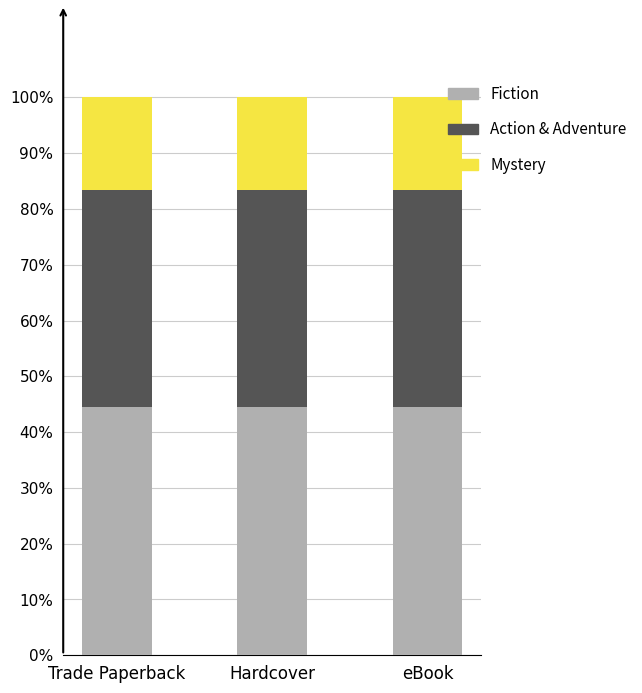

What is the lowest value of the Fiction series?

44.4